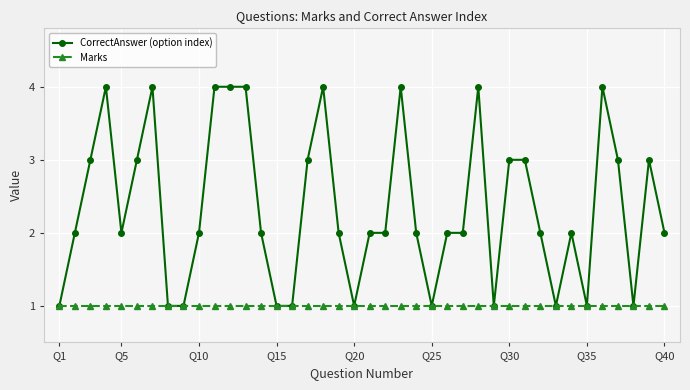

What is the greatest value displayed?

4